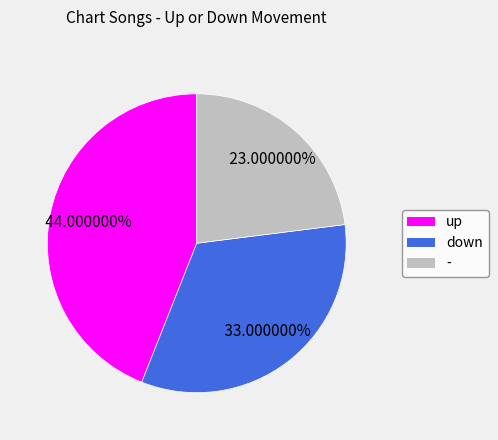

Which slice is the largest?

up